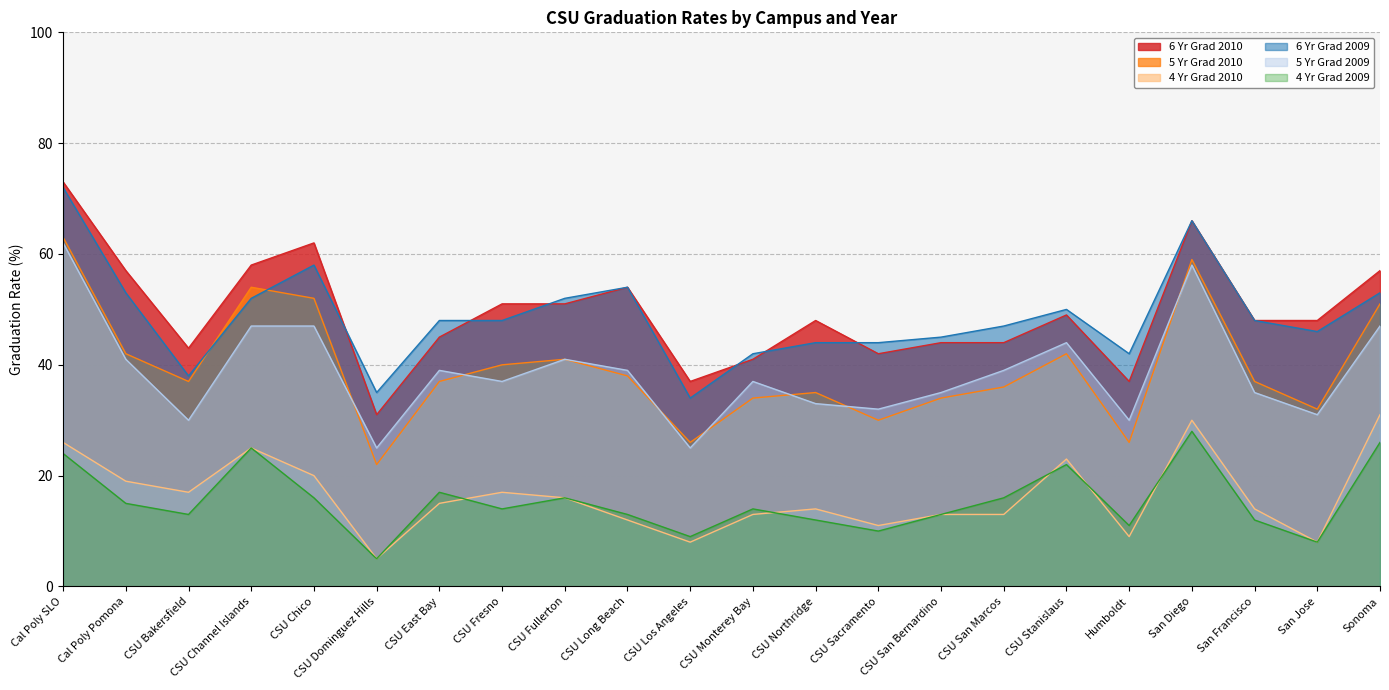

What is the average value of the 6 Yr Grad 2010 series?

49